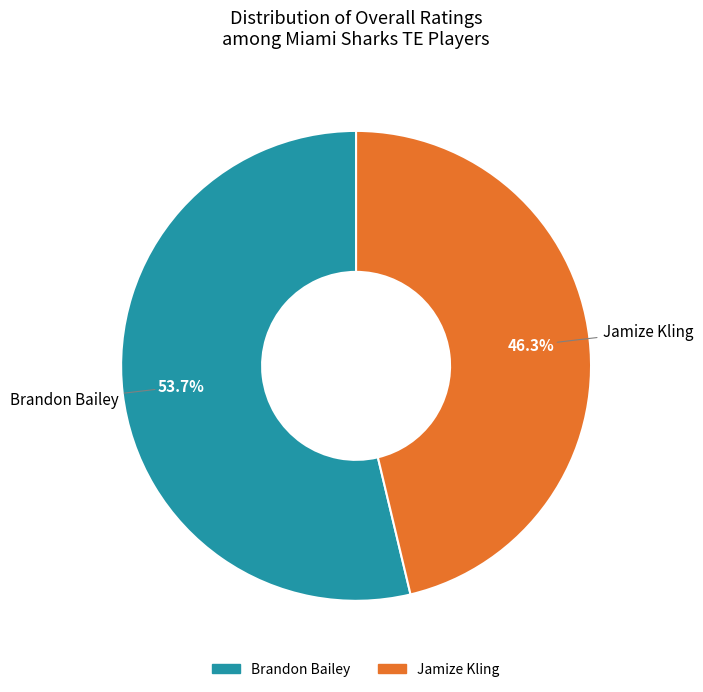

What percentage do Brandon Bailey and Jamize Kling together represent?

100.0%